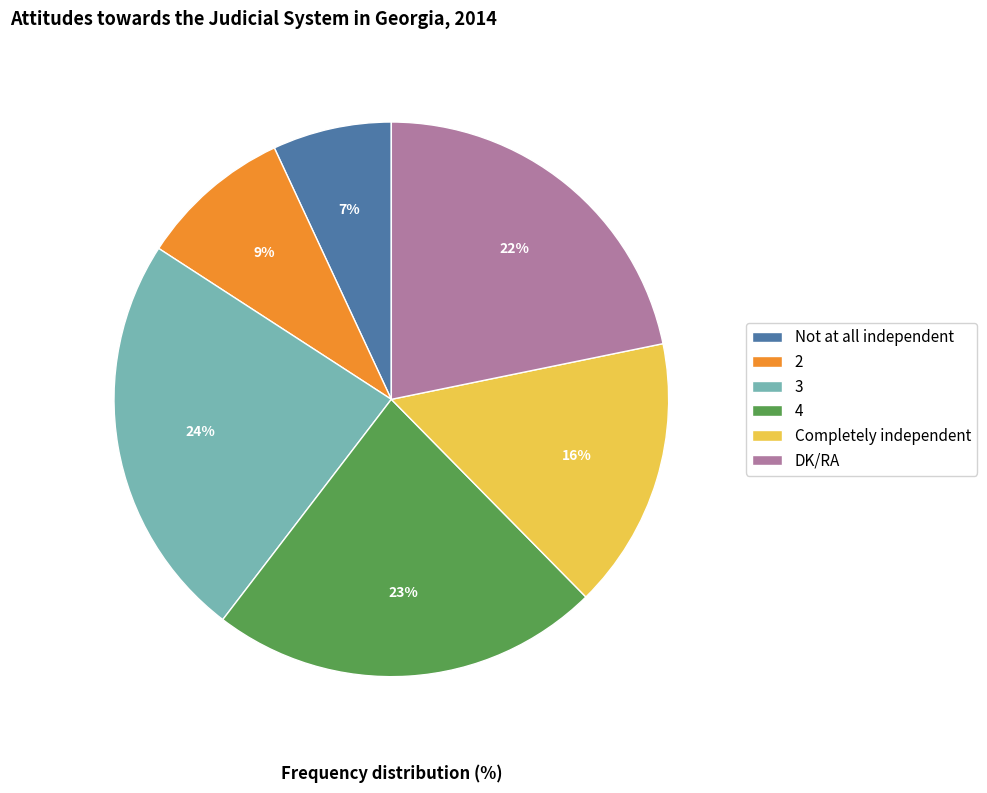

To the nearest percent, what is the average slice percentage?

17%